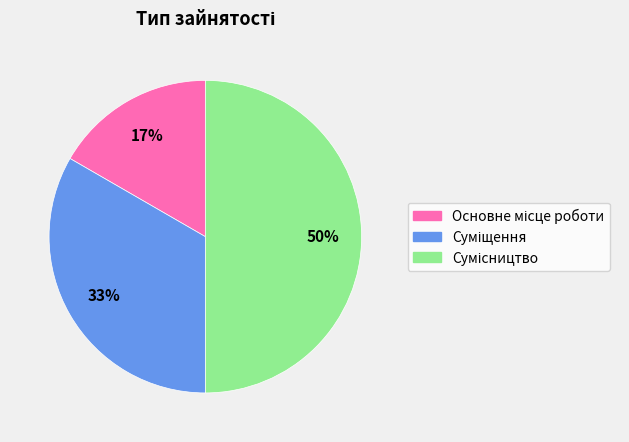

To the nearest percent, what is the average slice percentage?

33%